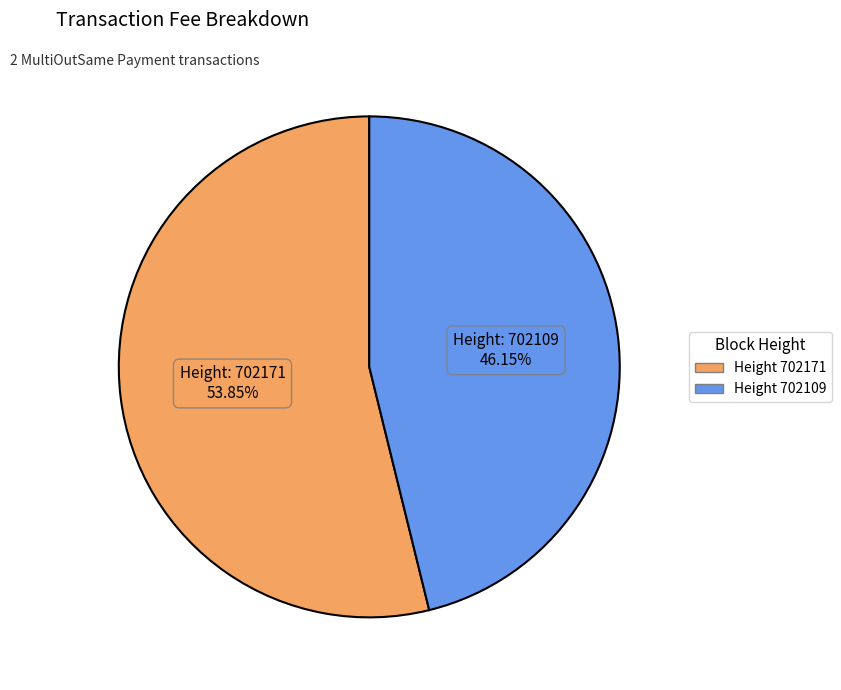

To the nearest percent, what is the average slice percentage?

50%